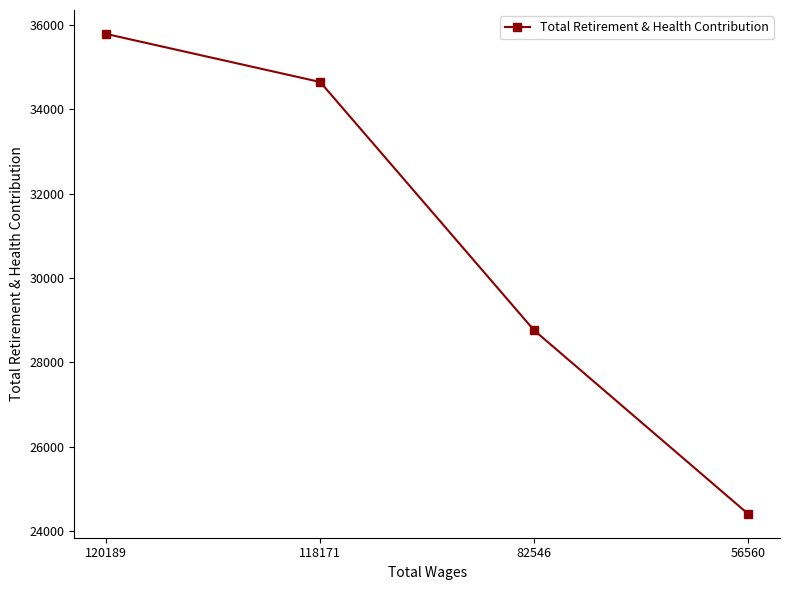

How many values are between 28761 and 35785?

3